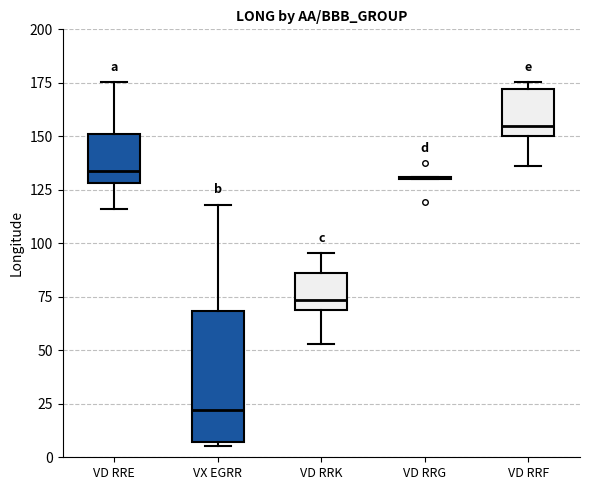

Where does the upper whisker of the box for VD RRK end on the y-axis? The values are not printed on the chart, so give them approximately, as read against the axis.

95